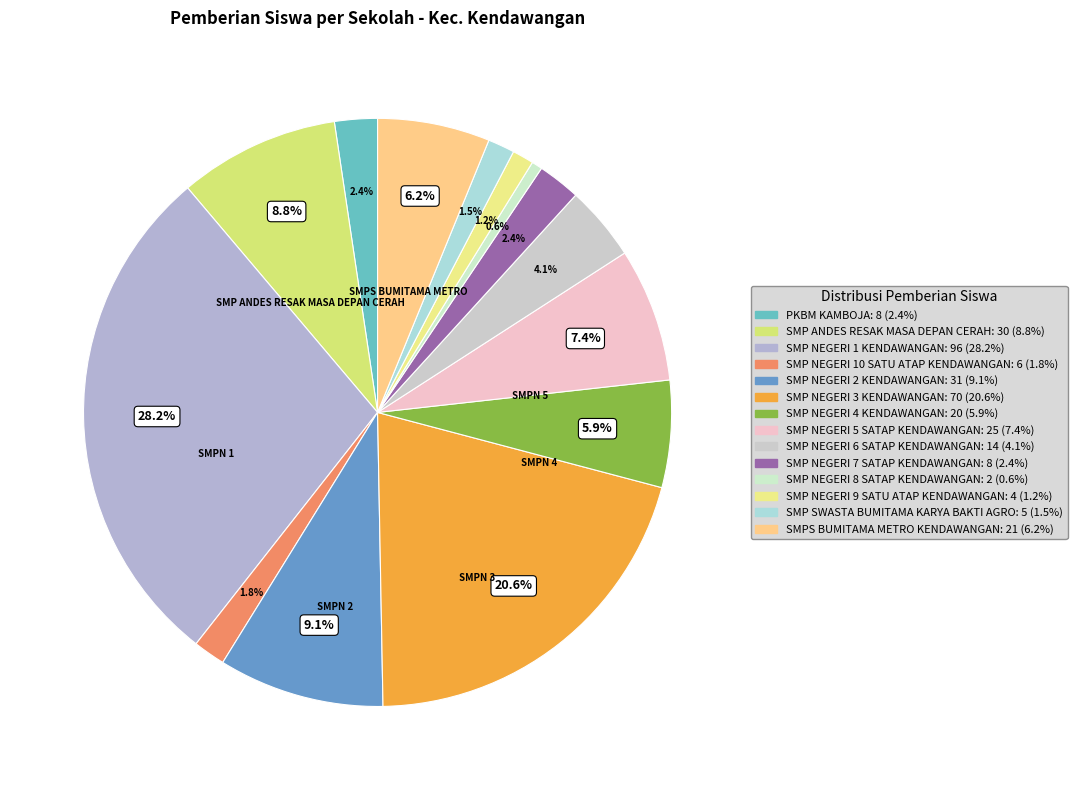

Which slice is the smallest?

SMP NEGERI 8 SATAP KENDAWANGAN